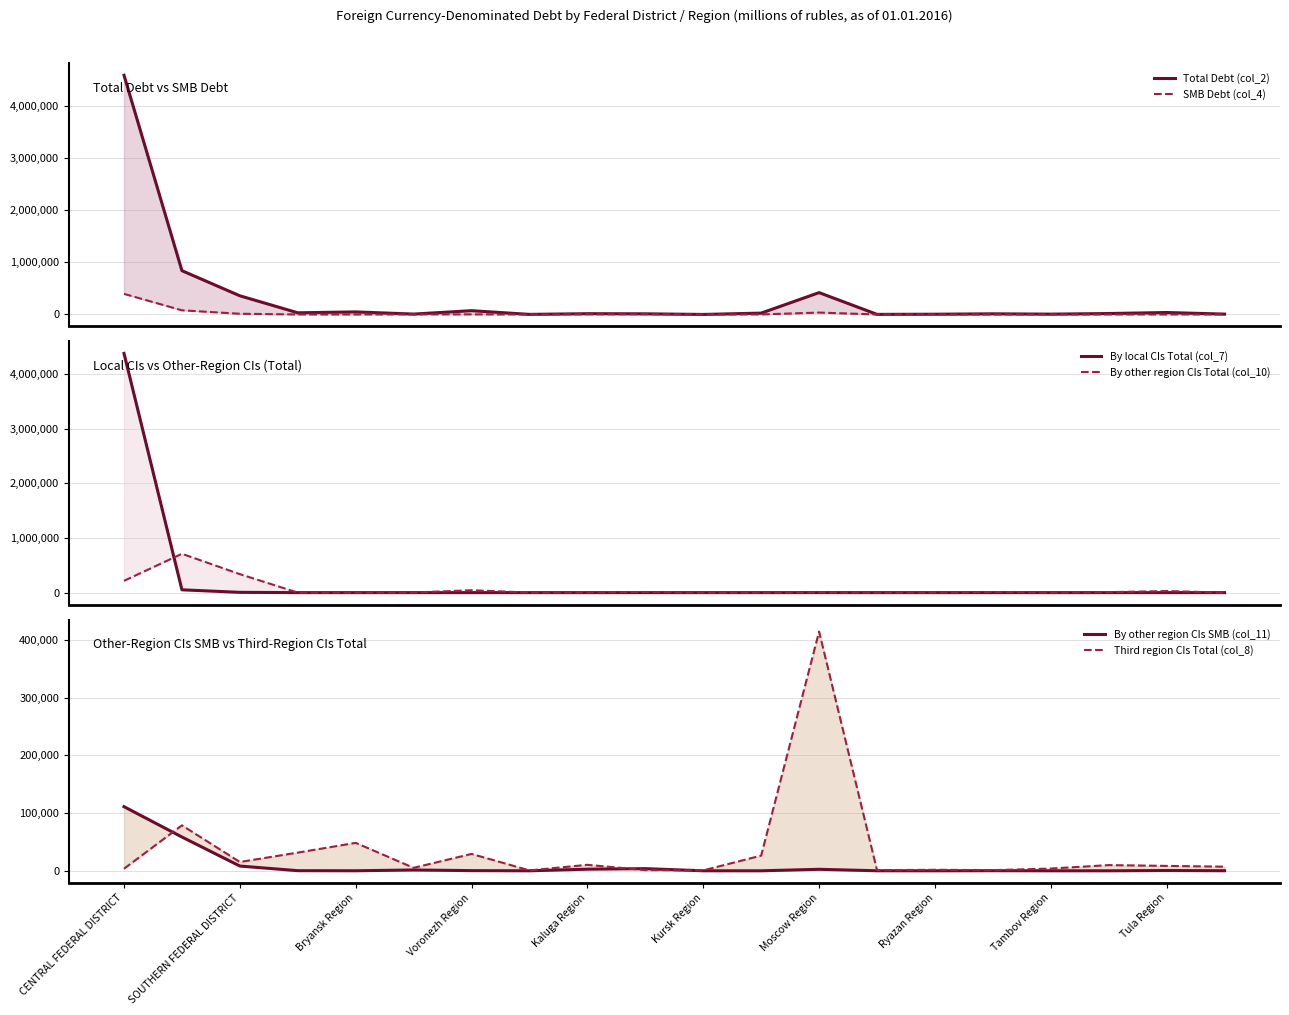

The SMB Debt (col_4) series shows 164 at 17. True or false?

False